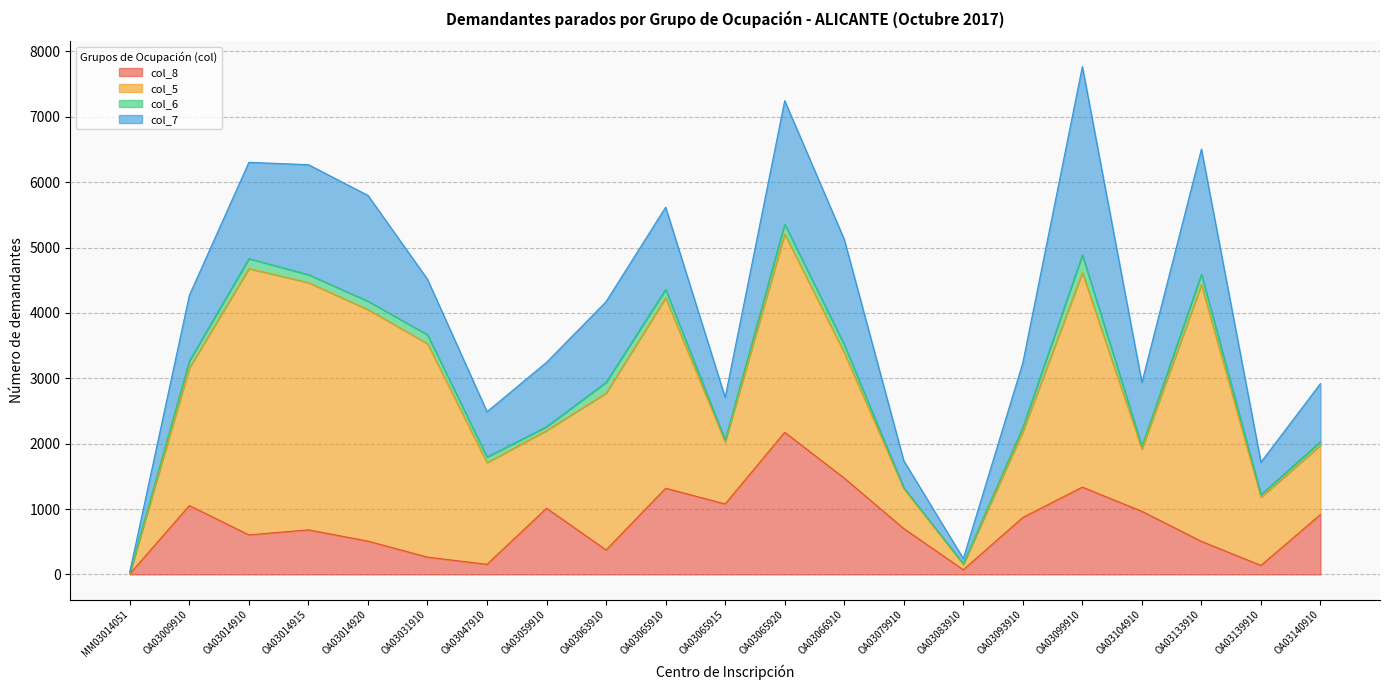

The value of col_7 at OA03133910 is 1136. True or false?

False